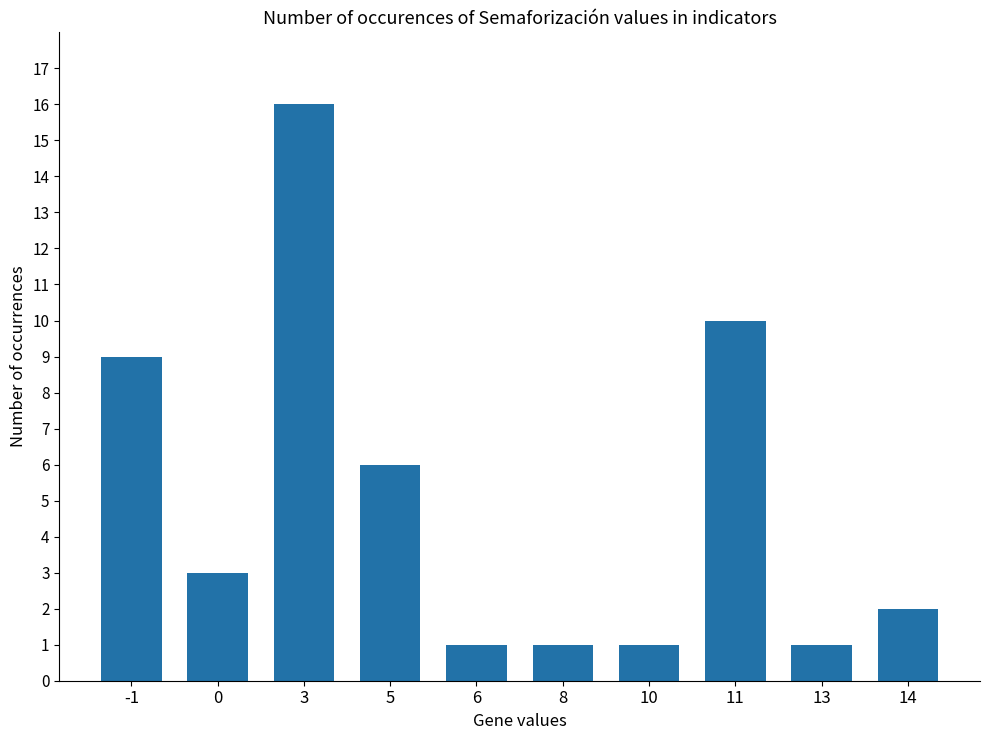

How many bars are there in total?

10